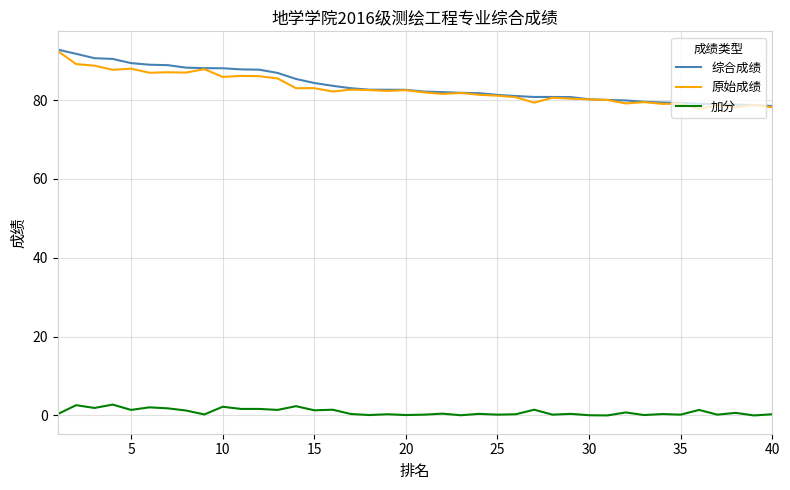

What is the maximum value shown in the chart?

92.8